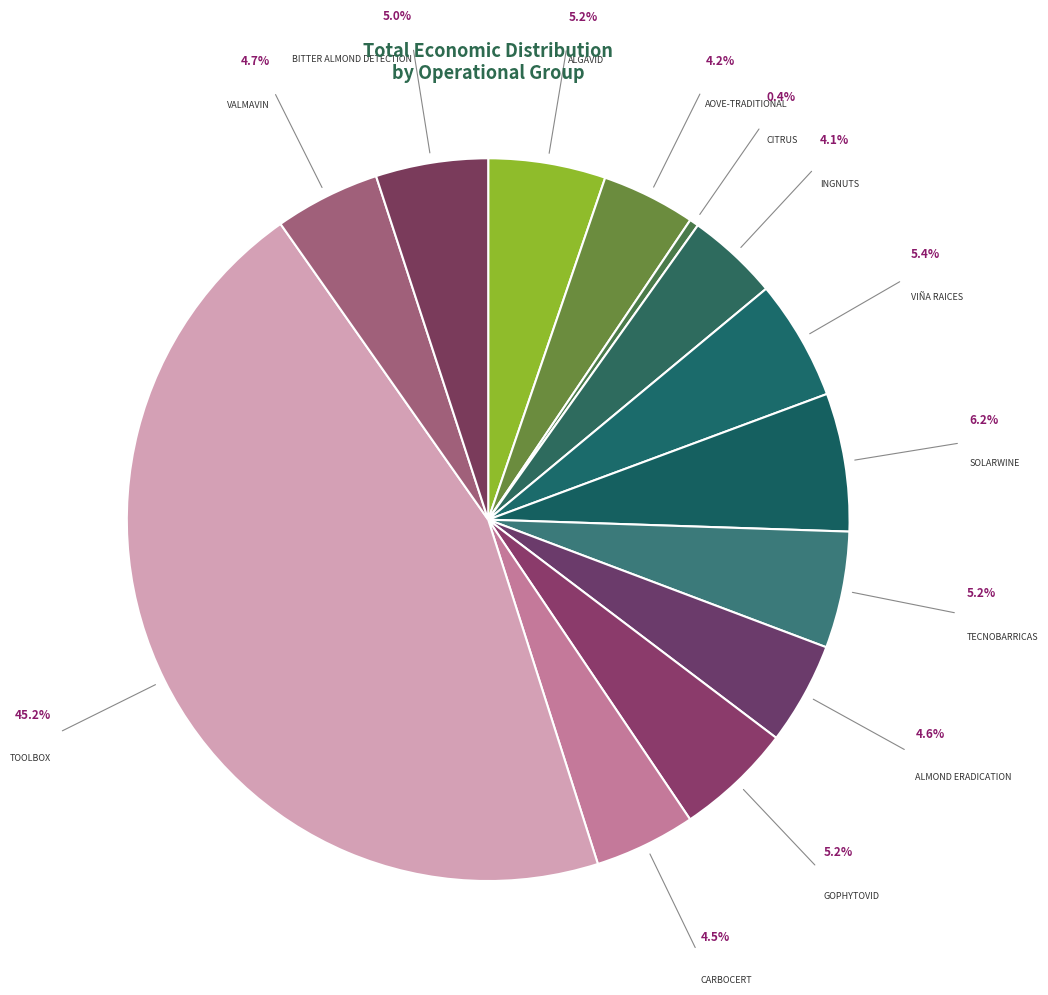

Which slice is the largest?

TOOLBOX